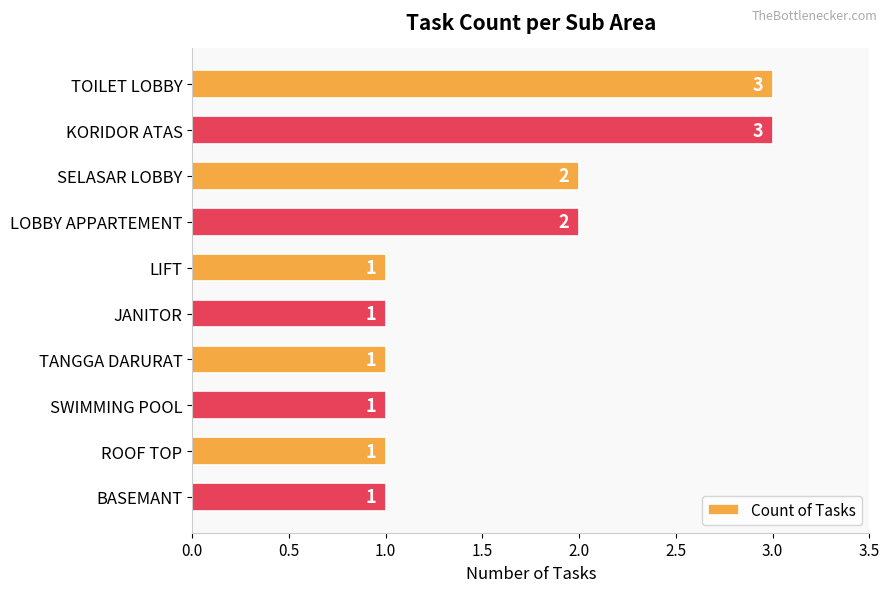

What is the sum of the values at LIFT and TOILET LOBBY?

4